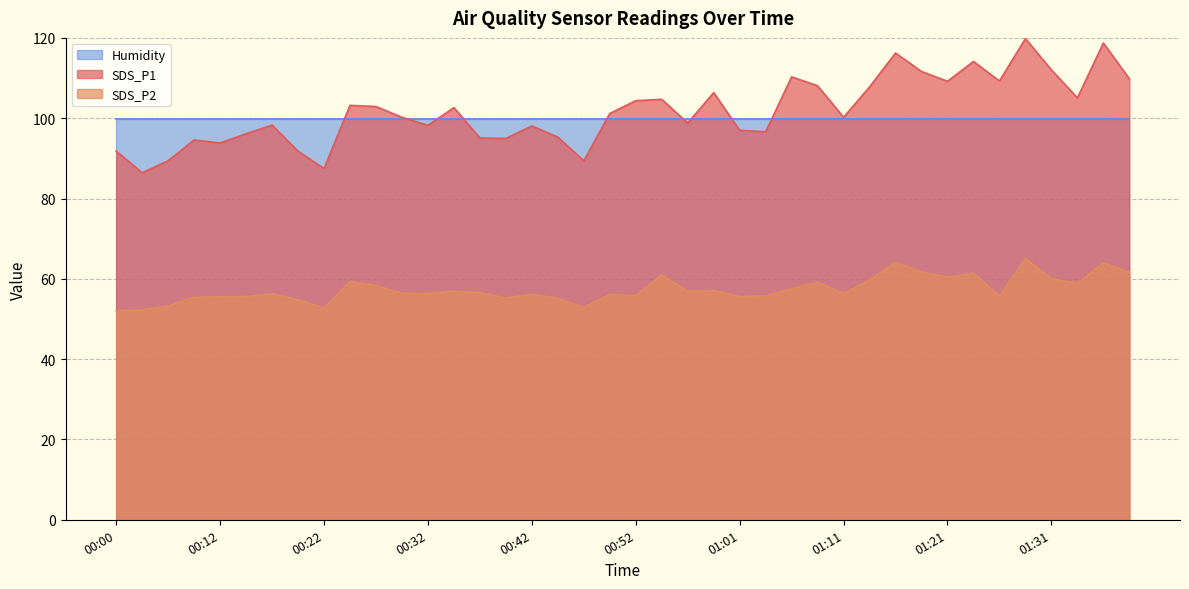

Rank the series by their maximum value, from highest to lowest.

SDS_P1, Humidity, SDS_P2